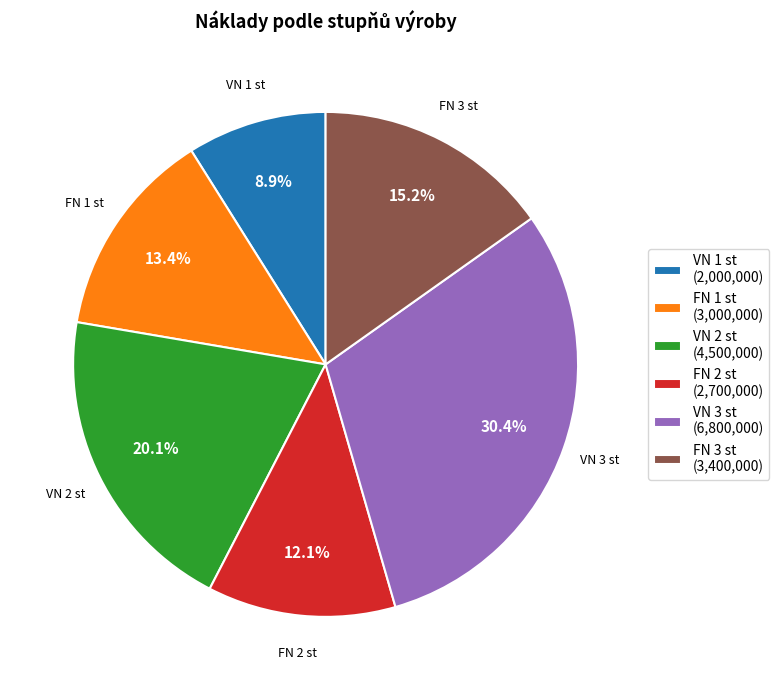

Rank the categories by value from lowest to highest.

VN 1 st, FN 2 st, FN 1 st, FN 3 st, VN 2 st, VN 3 st